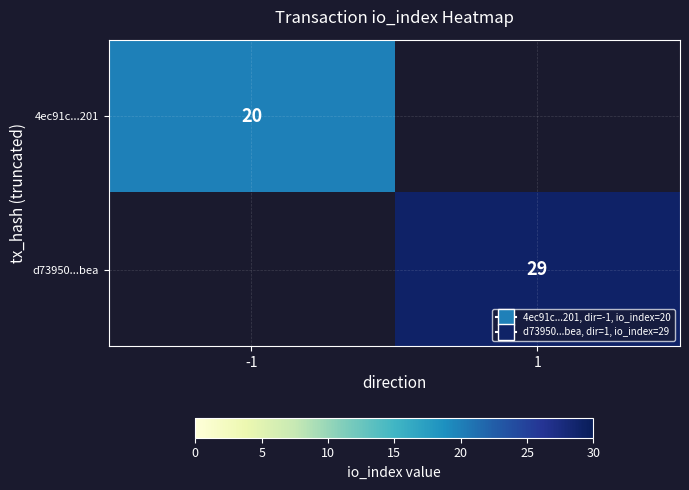

Is the value of d73950...bea at 1 greater than the value of 4ec91c...201 at -1?

Yes